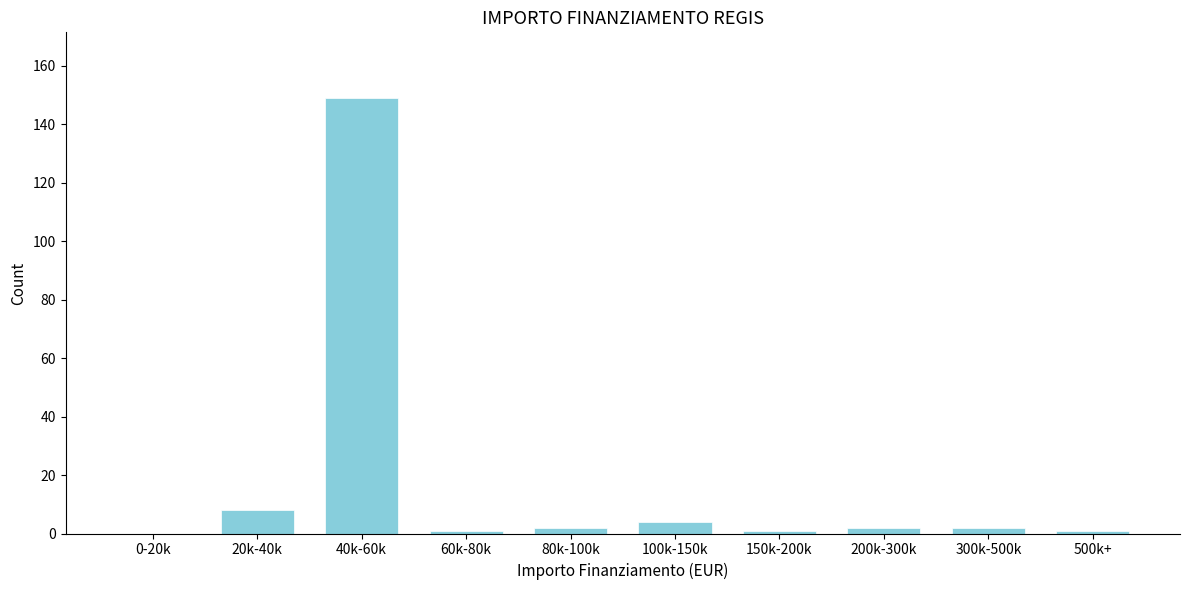

Reading left to right, list all the values displayed in this chart.

0-20k=0	20k-40k=8	40k-60k=149	60k-80k=1	80k-100k=2	100k-150k=4	150k-200k=1	200k-300k=2	300k-500k=2	500k+=1